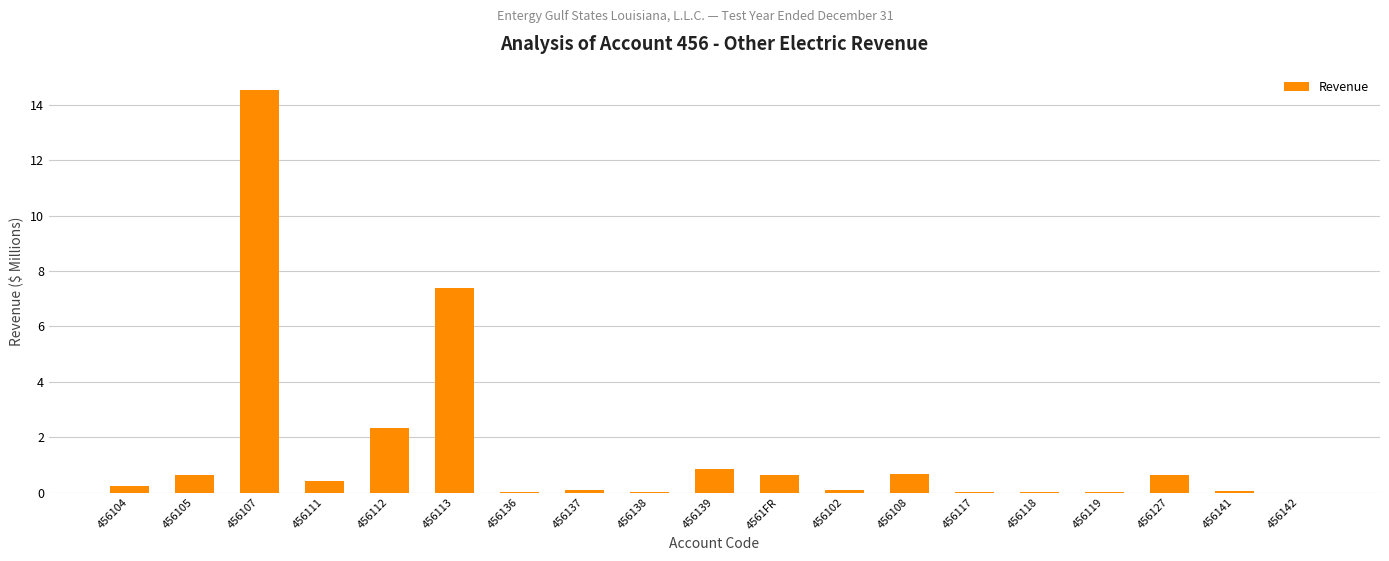

The chart shows a value of 0.7 at 456108. True or false?

True